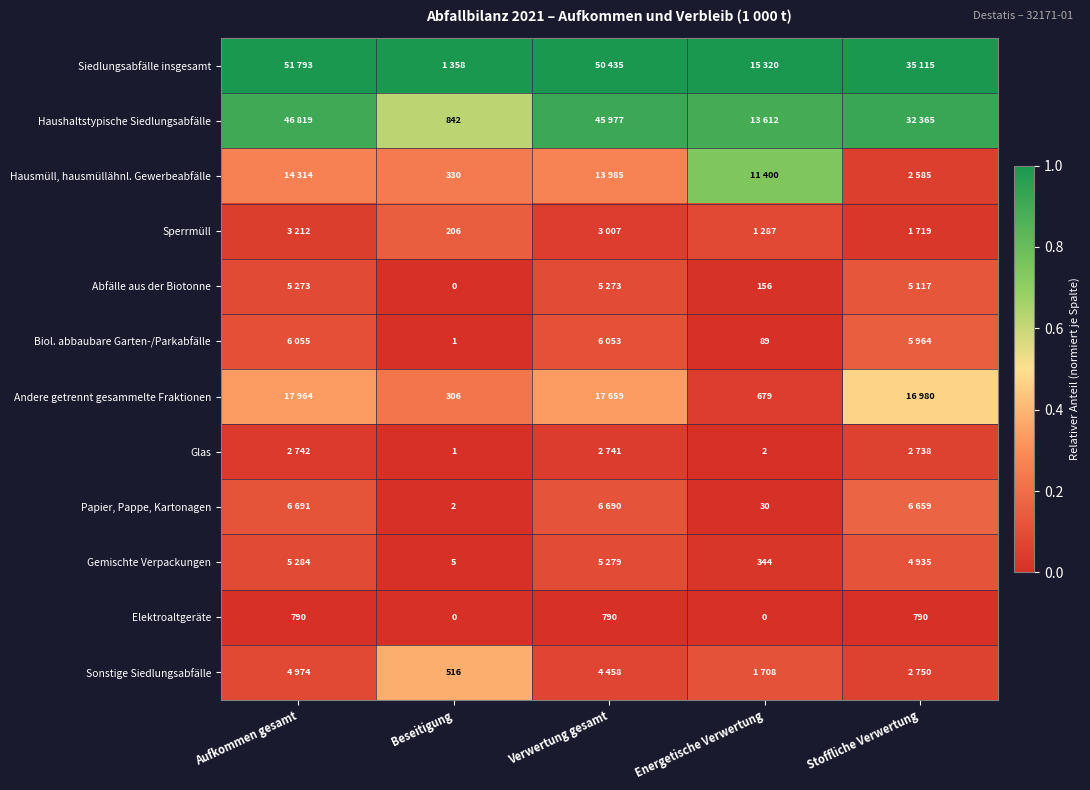

The value of Papier, Pappe, Kartonagen at Aufkommen gesamt is 0.2. True or false?

False